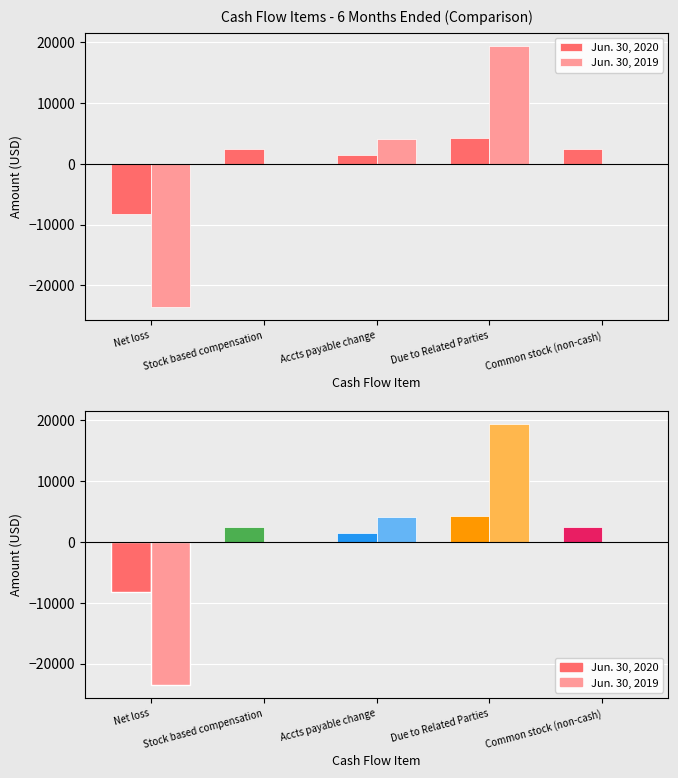

List the series in order of their overall mean, highest first.

Jun. 30, 2020, Jun. 30, 2019